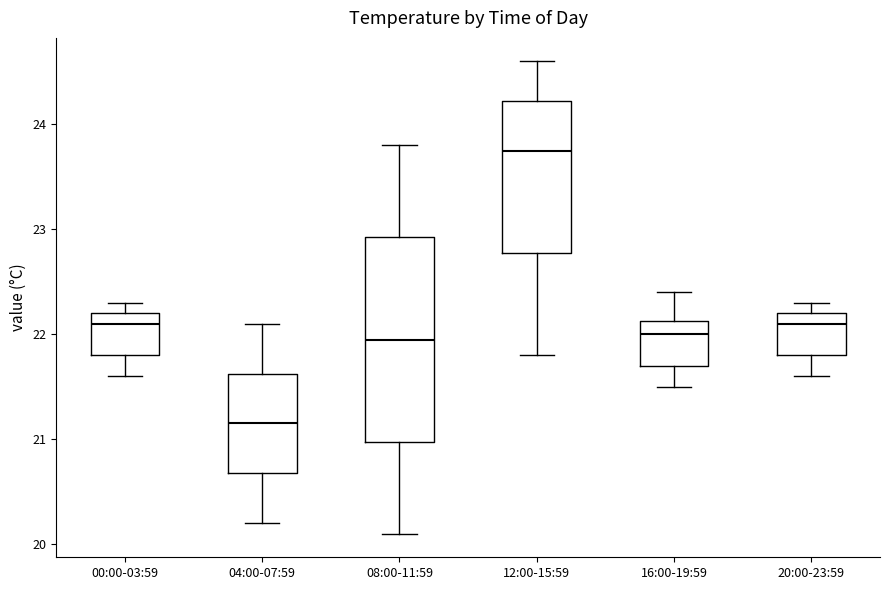

Where does the upper whisker of the box for 08:00-11:59 end on the y-axis? The values are not printed on the chart, so give them approximately, as read against the axis.

23.8